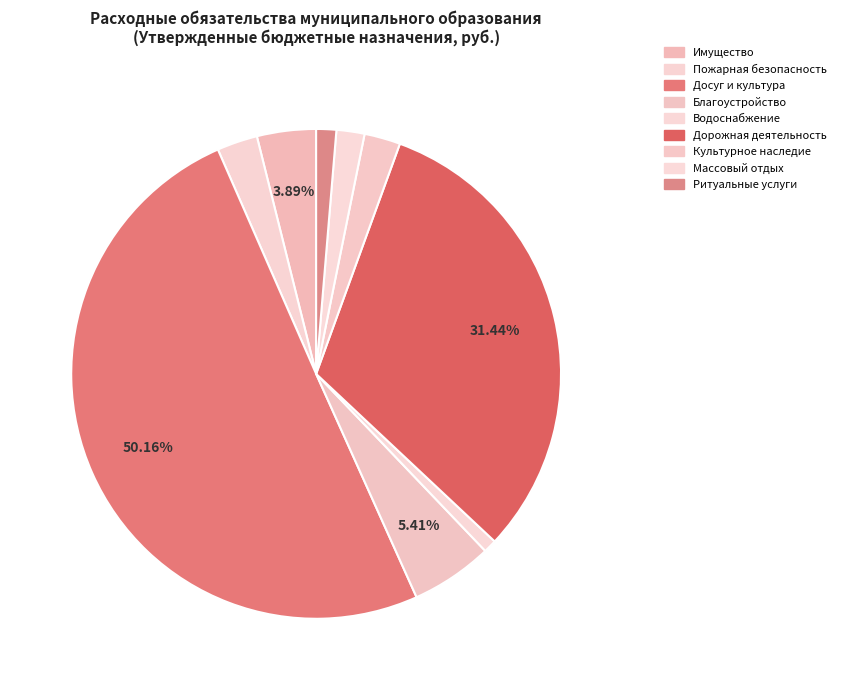

How many slices are in this pie chart?

9